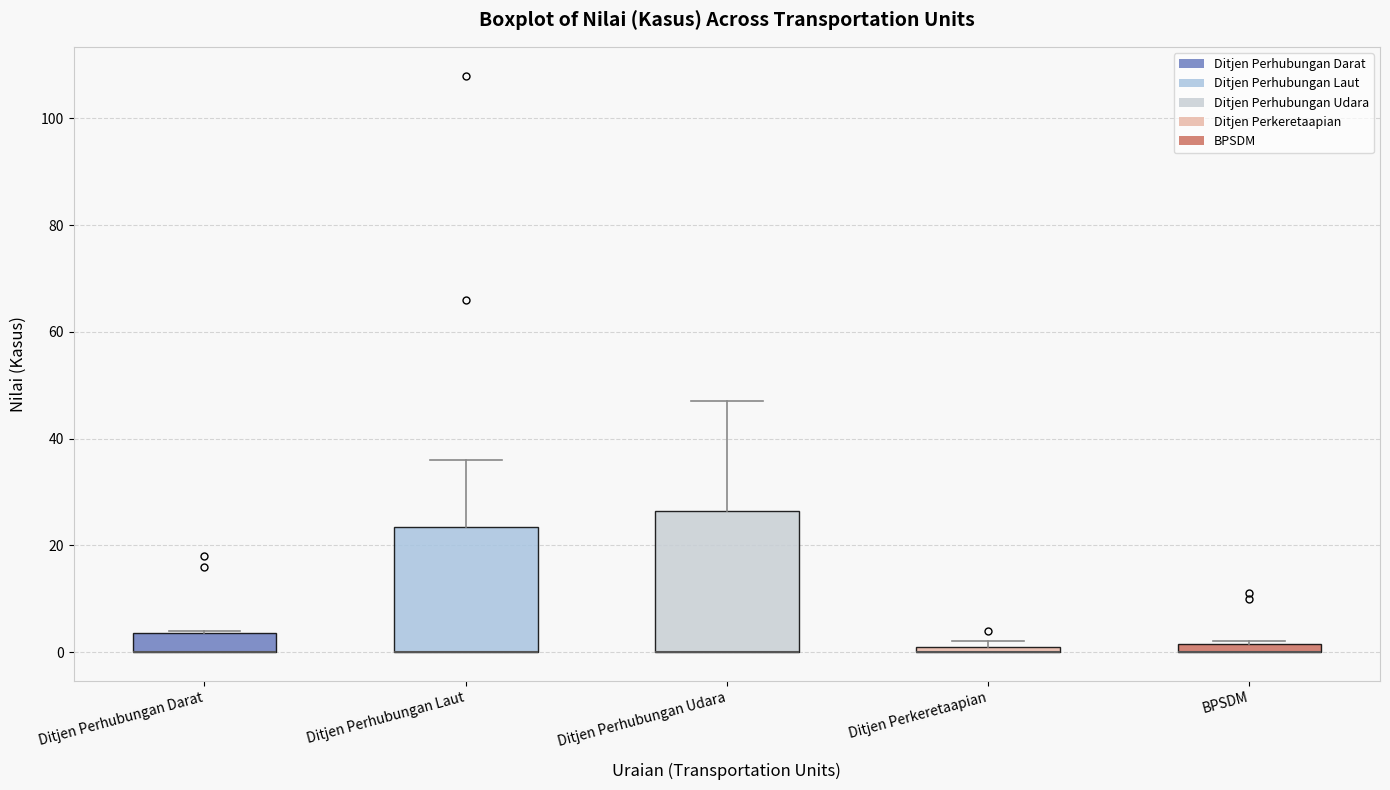

Which box is the tallest, from its lower edge to its upper edge?

Ditjen Perhubungan Udara